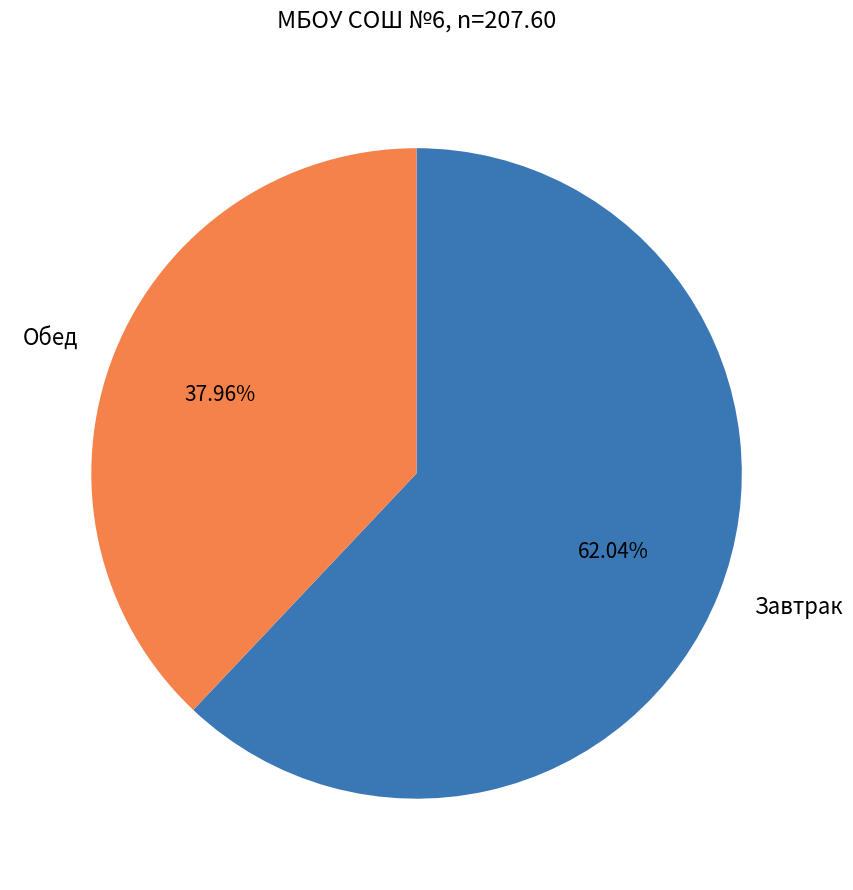

Which slice is the smallest?

Обед